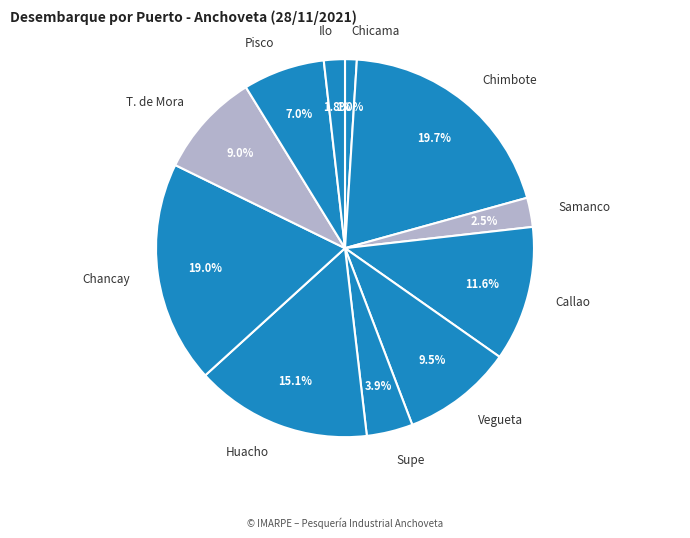

To the nearest percent, what percentage of the pie is Ilo?

2%